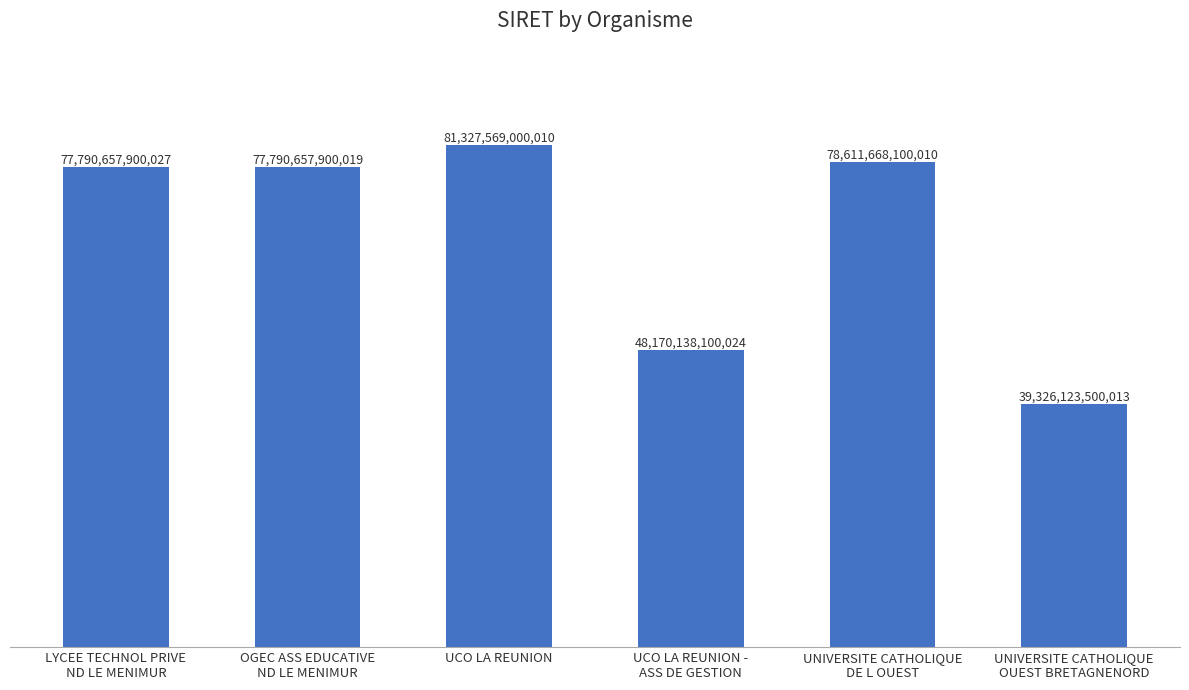

Rank the categories by value from highest to lowest.

UCO LA REUNION, UNIVERSITE CATHOLIQUE
DE L OUEST, LYCEE TECHNOL PRIVE
ND LE MENIMUR, OGEC ASS EDUCATIVE
ND LE MENIMUR, UCO LA REUNION -
ASS DE GESTION, UNIVERSITE CATHOLIQUE
OUEST BRETAGNENORD